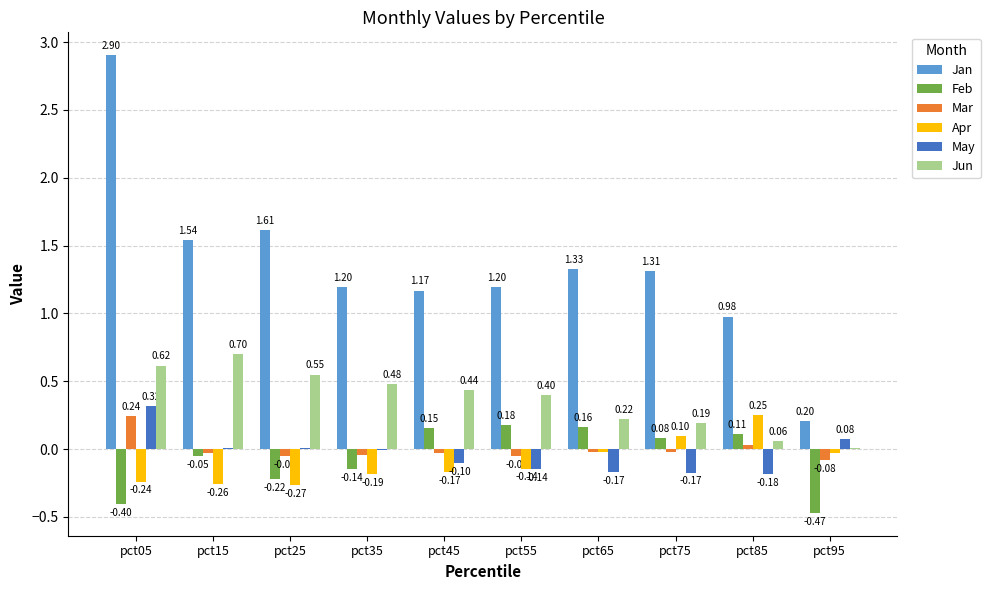

Is the value of Jun at pct75 greater than the value of Apr at pct55?

Yes